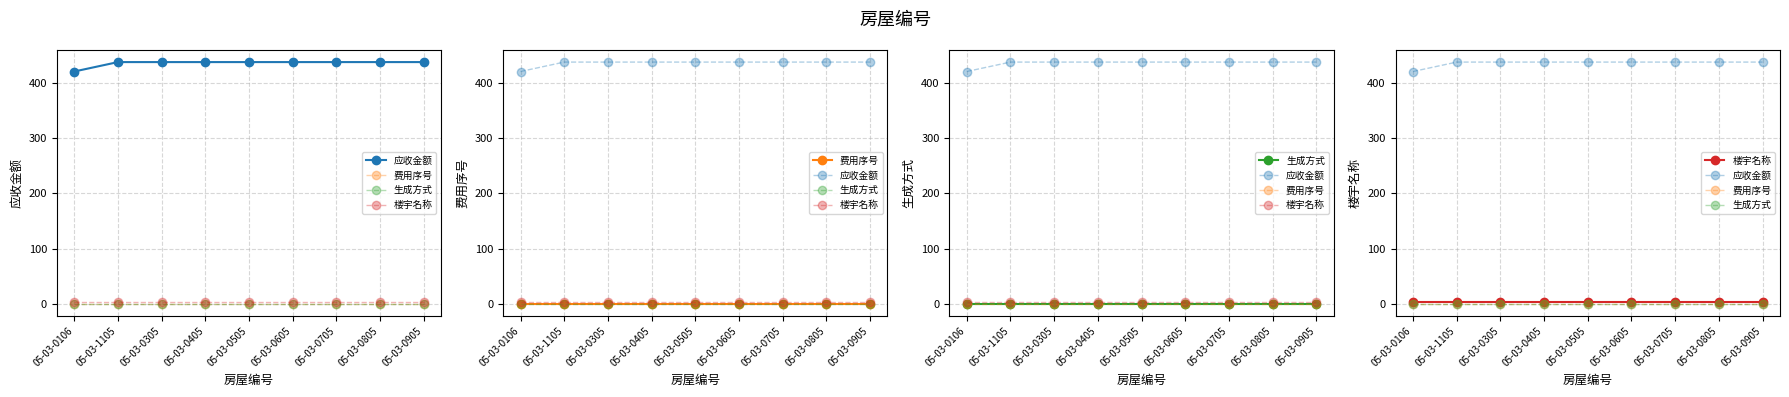

Which series changed the most between 05-03-0106 and 05-03-1105?

应收金额